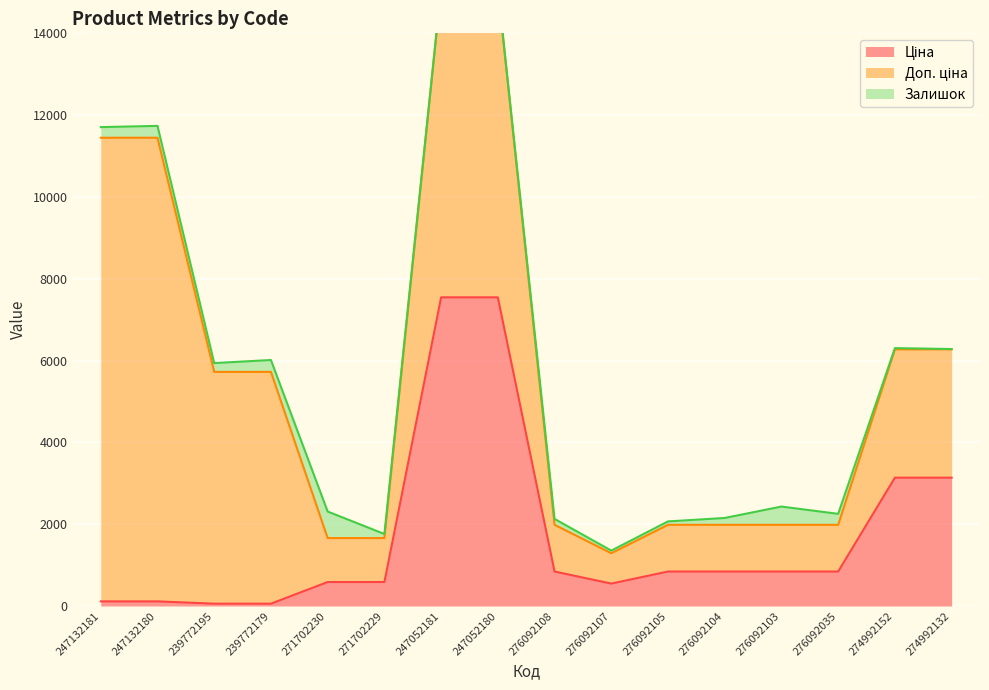

What is the value of the Доп. ціна point at the 8th from the left?

7545.9